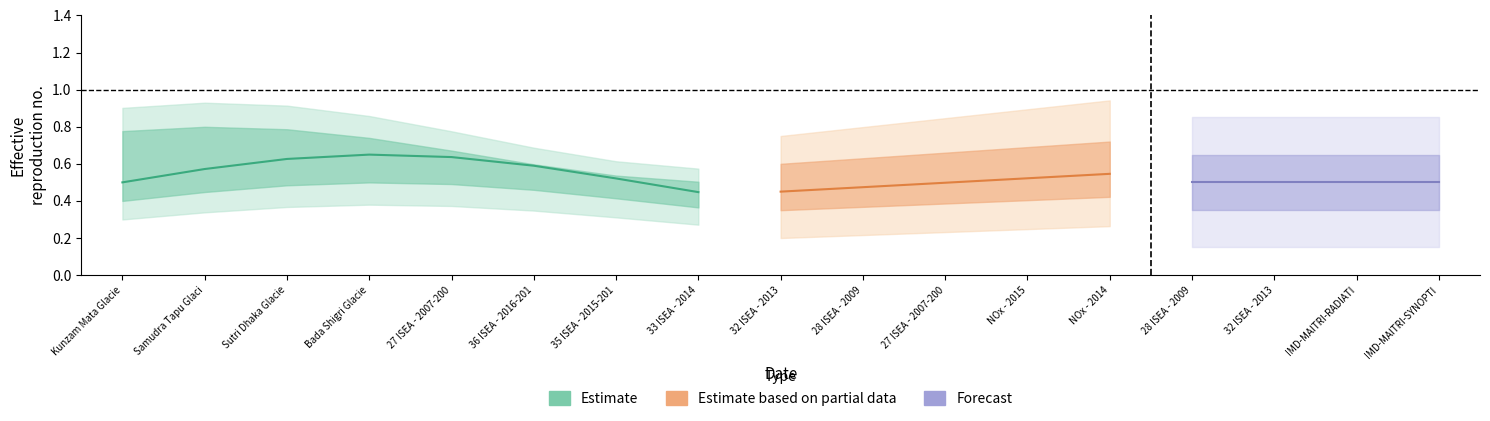

Which series has the largest range (max minus min)?

Estimate